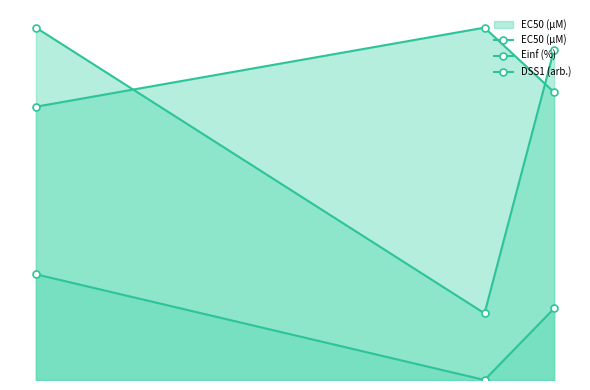

Does the chart display data point markers on the line(s)?

Yes